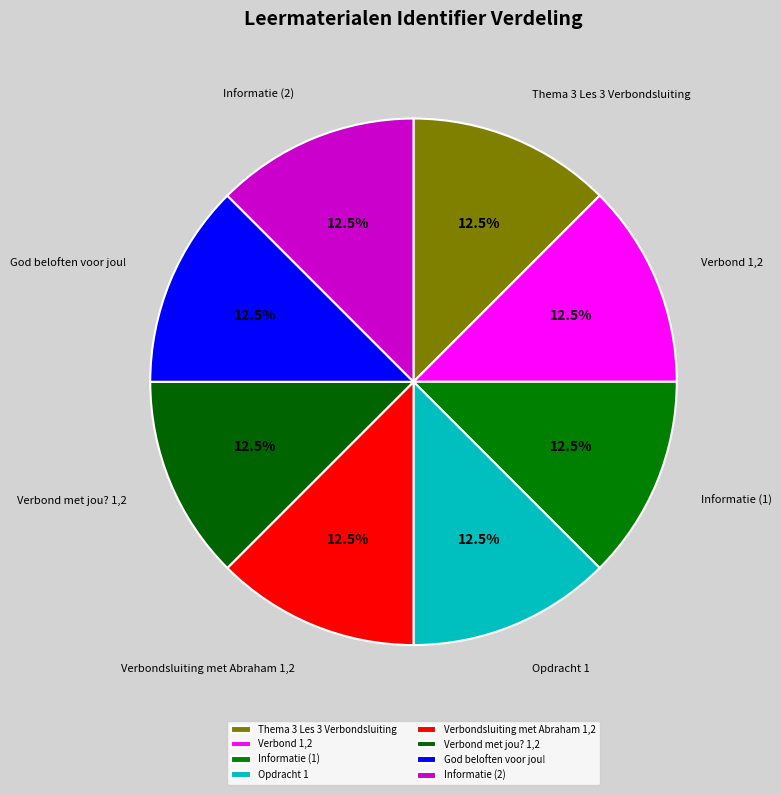

What is the total percentage of Thema 3 Les 3 Verbondsluiting and Informatie (1)?

25.0%